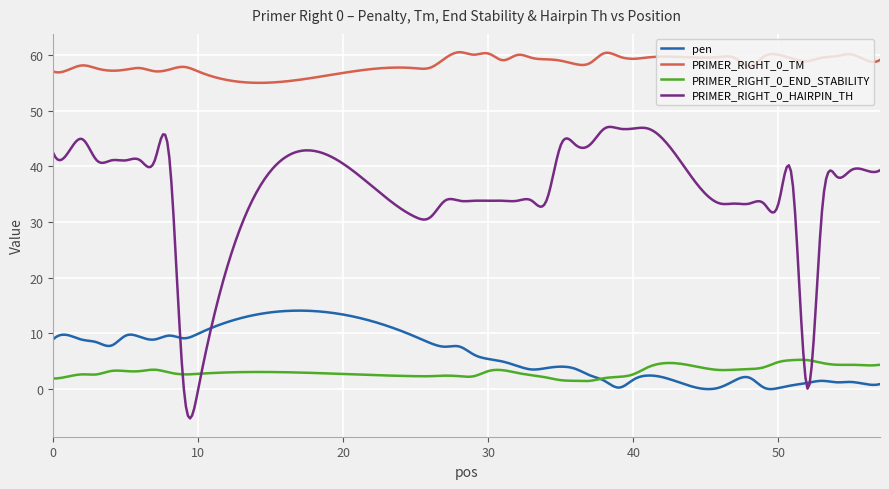

True or false: PRIMER_RIGHT_0_HAIRPIN_TH and PRIMER_RIGHT_0_TM intersect in this chart.

False